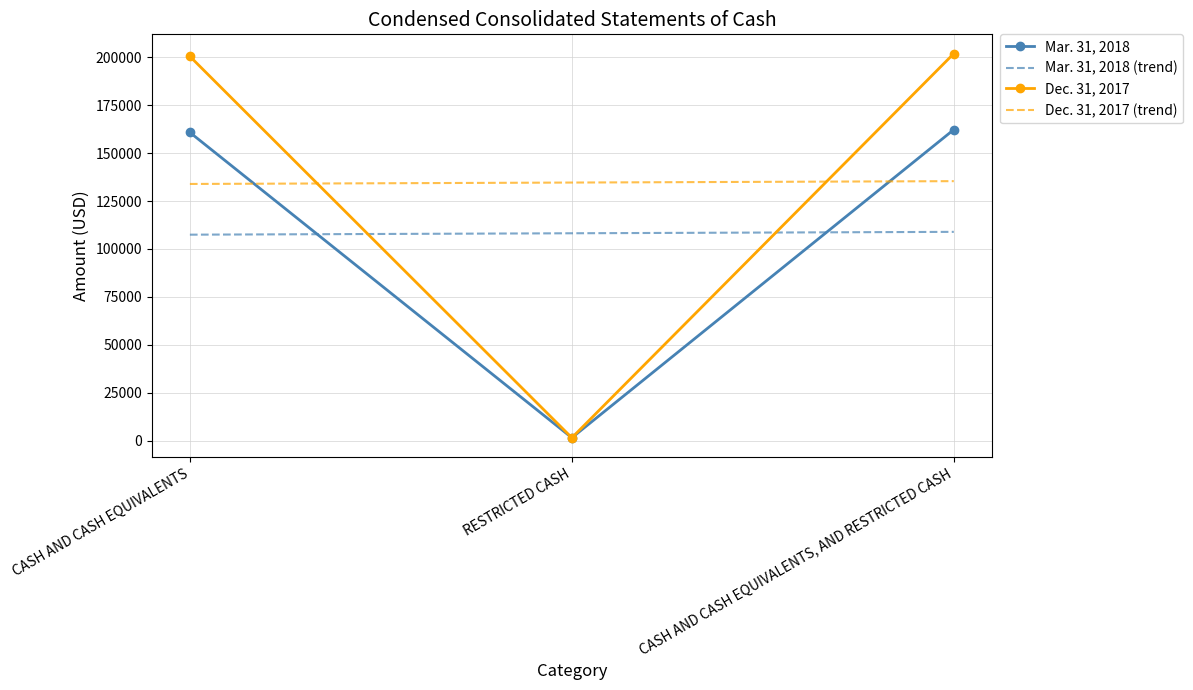

At how many categories does at least one series exceed 40093?

3